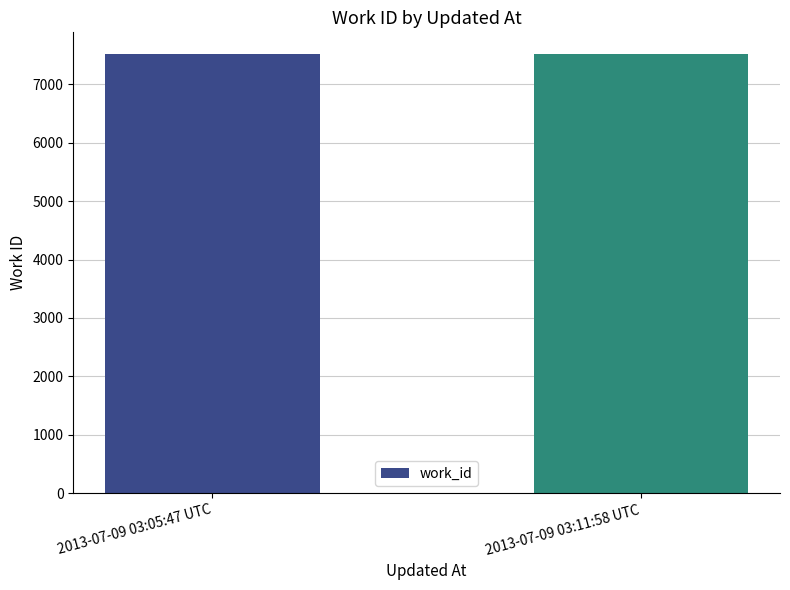

Does the chart contain stacked bars?

No